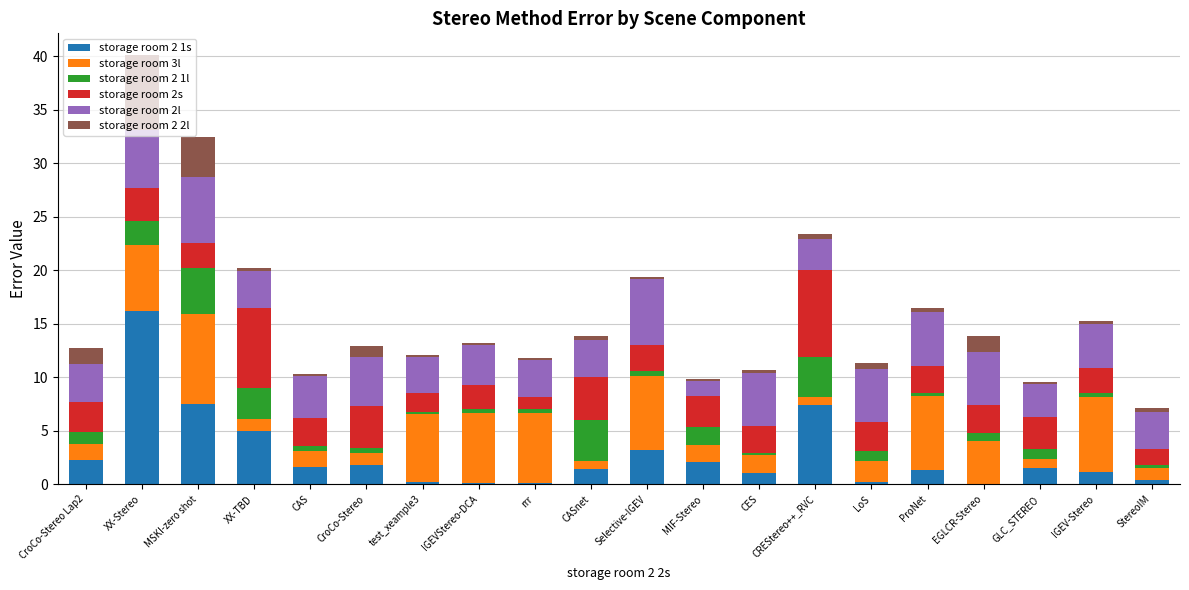

Is it true that storage room 2 1s equals 1.3 at ProNet?

True